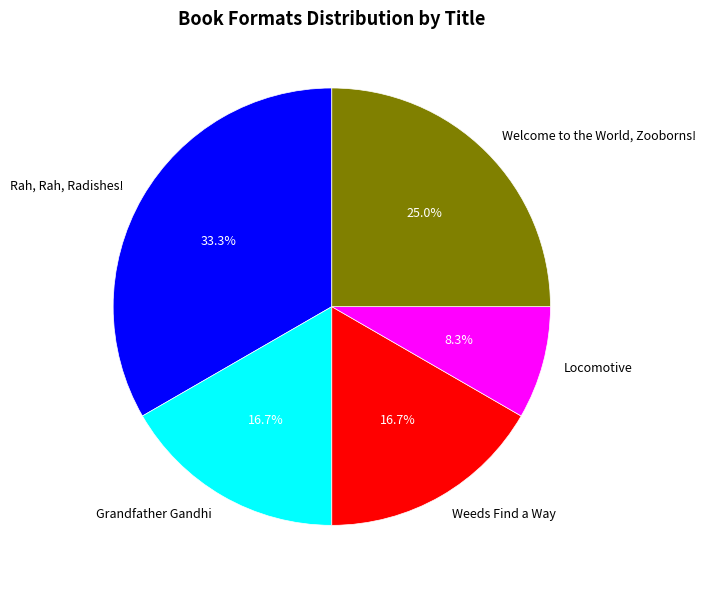

Which category has the biggest portion of the pie?

Rah, Rah, Radishes!